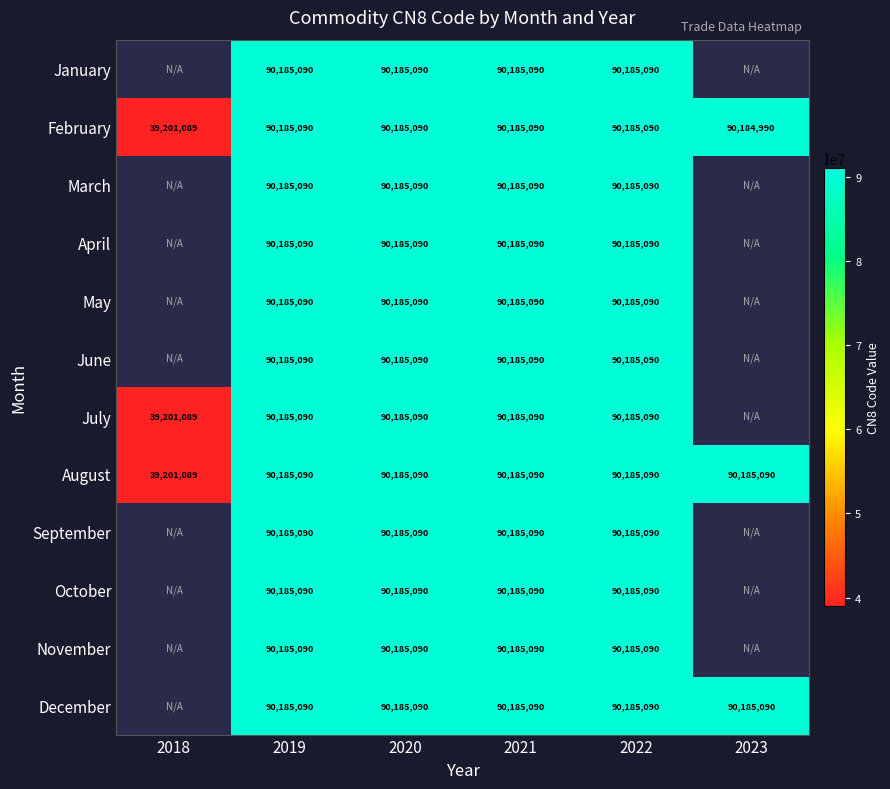

What is the sum of the June values at 2021 and 2022?

180370180